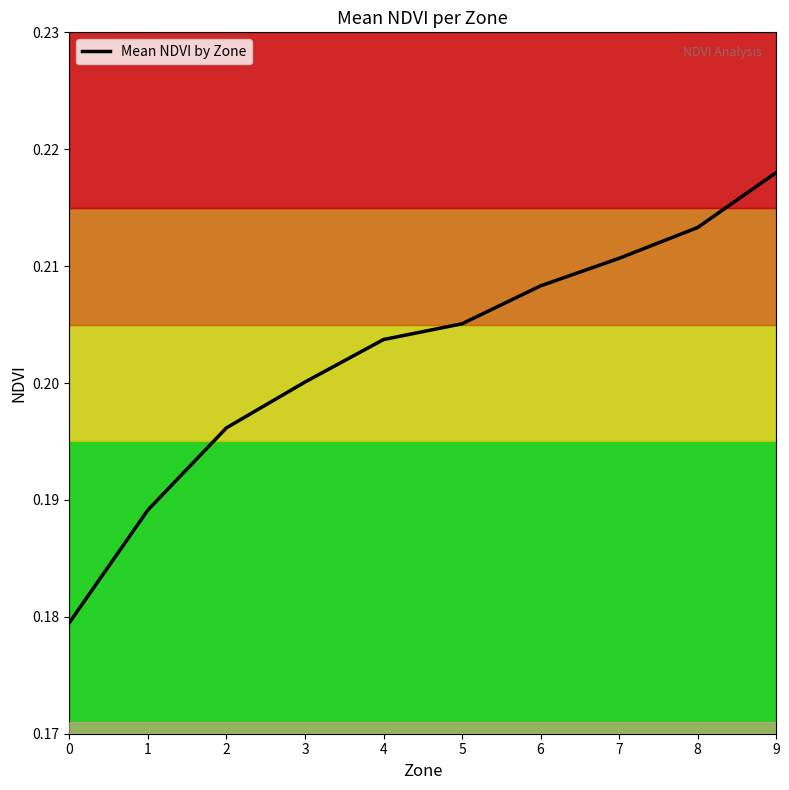

Which has a higher value, 3 or 5?

5